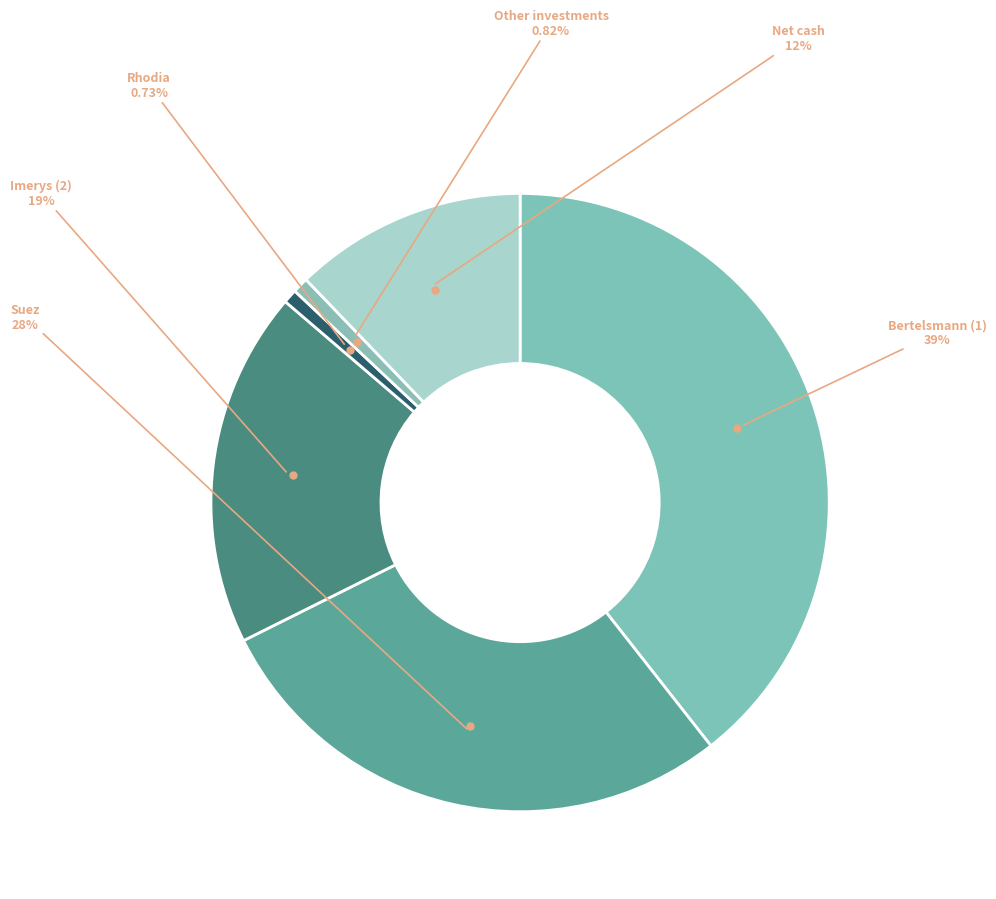

What is the smallest slice in the pie chart?

Rhodia